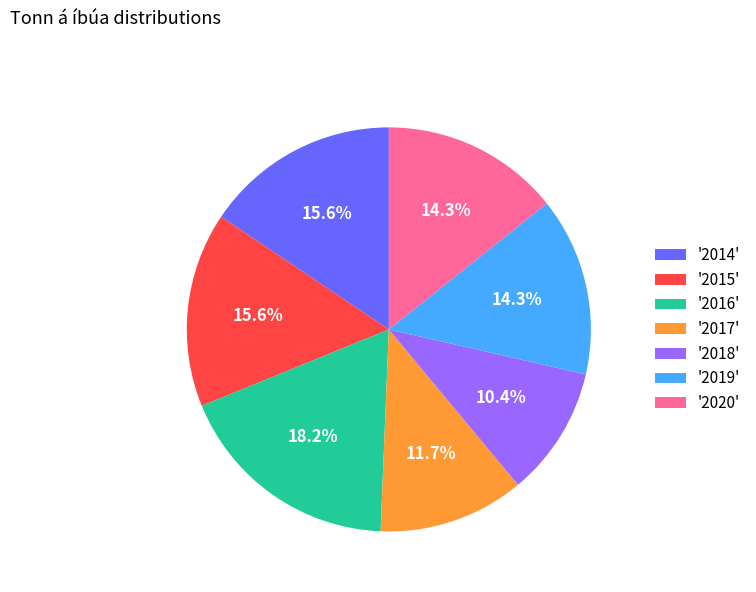

Which slice is the smallest?

'2018'